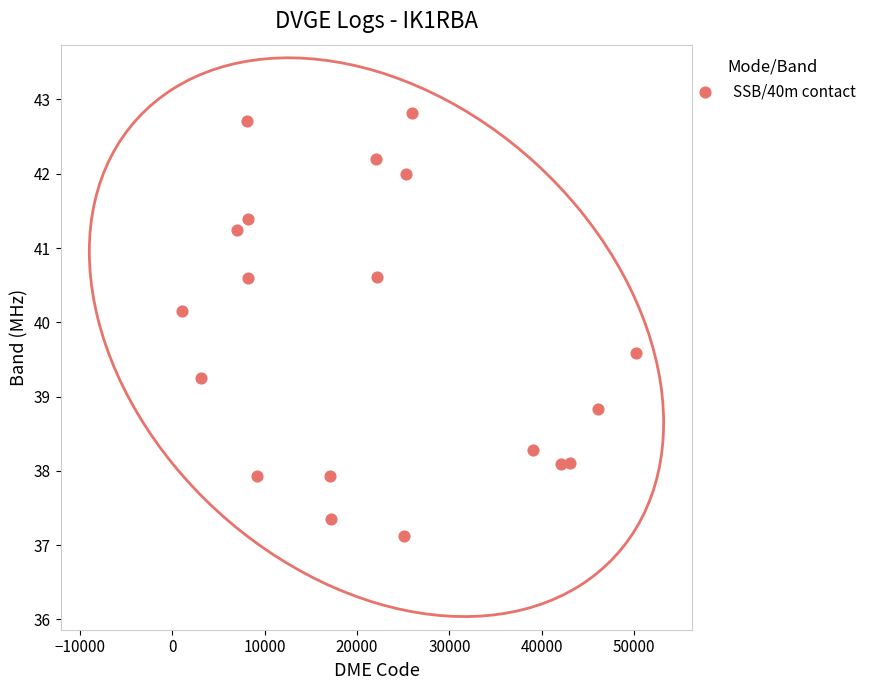

What is the range of X values (max minus min)?

49115.0